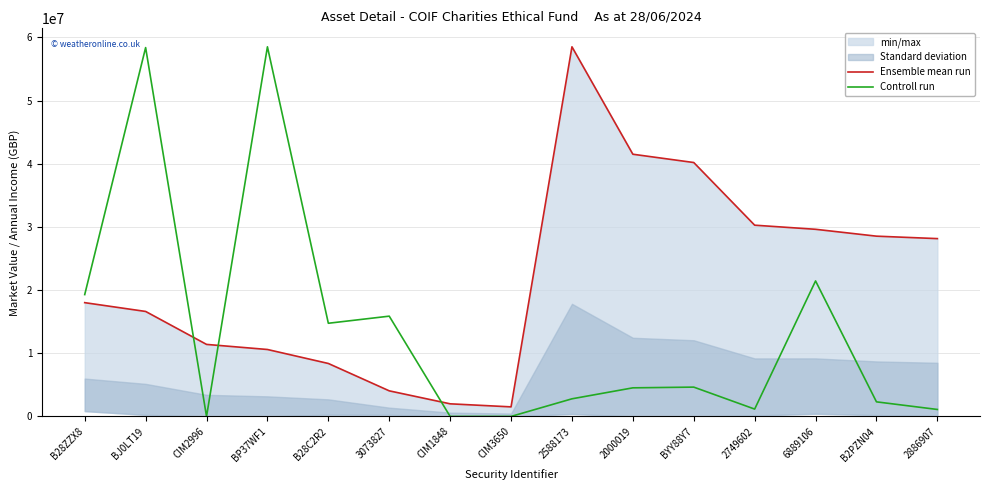

In Controll run, how many points are lower than both neighbors (excluding endpoints)?

3